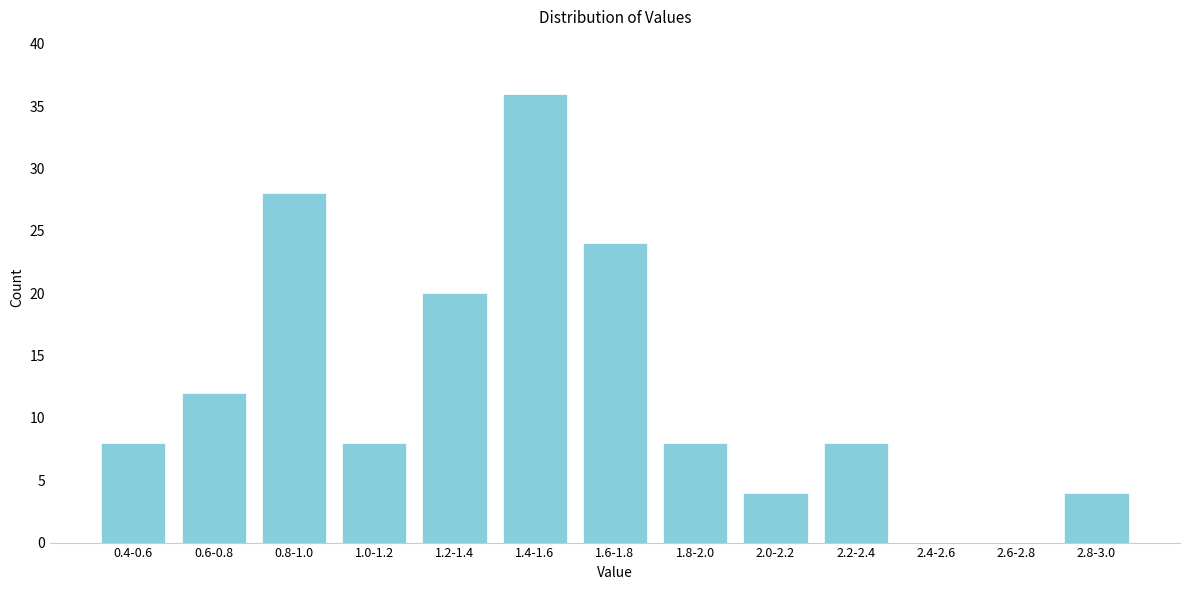

Reading left to right, transcribe all the data shown in this chart.

0.4-0.6=8	0.6-0.8=12	0.8-1.0=28	1.0-1.2=8	1.2-1.4=20	1.4-1.6=36	1.6-1.8=24	1.8-2.0=8	2.0-2.2=4	2.2-2.4=8	2.4-2.6=0	2.6-2.8=0	2.8-3.0=4